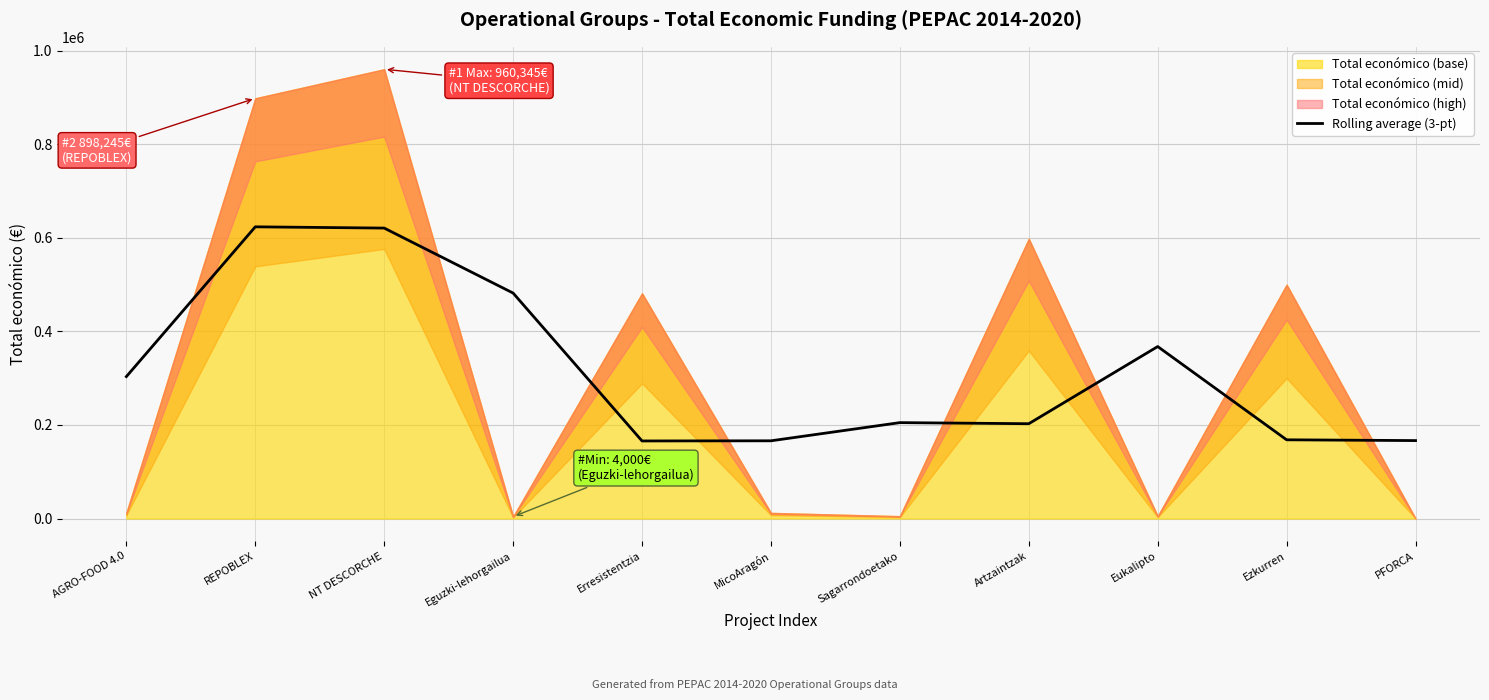

What is the lowest value of the Rolling average (3-pt) series?

165828.7